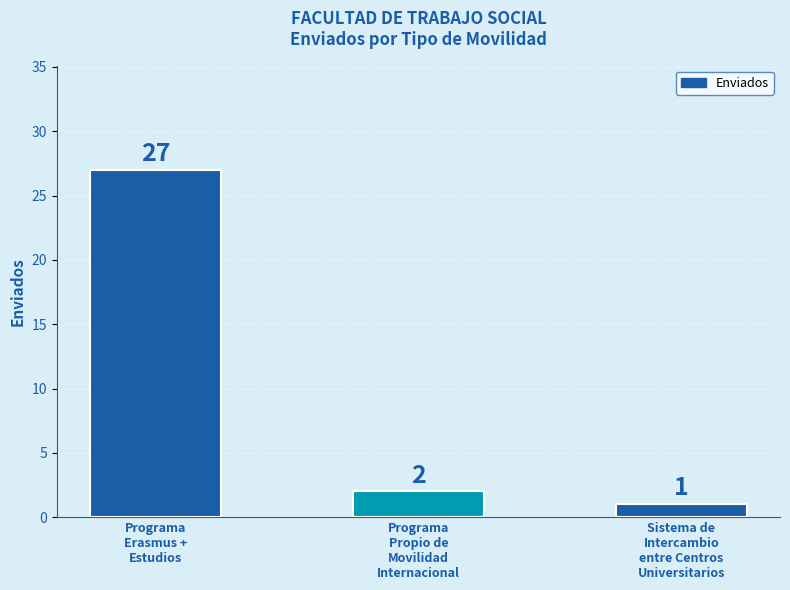

Which has a higher value, Programa
Propio de
Movilidad
Internacional or Programa
Erasmus +
Estudios?

Programa
Erasmus +
Estudios